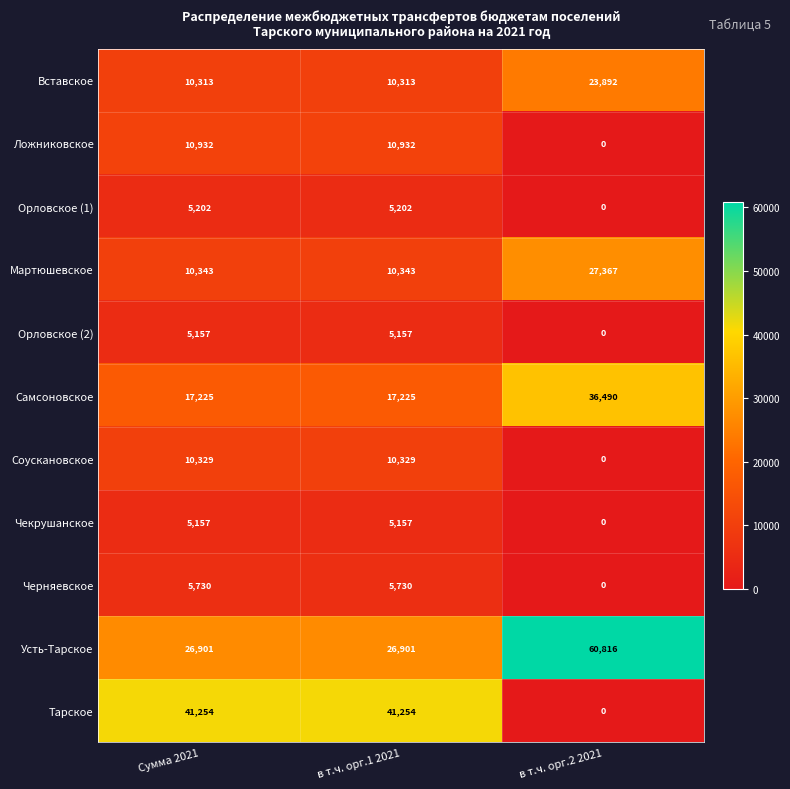

At which category does the chart reach its minimum across all series?

в т.ч. орг.2 2021